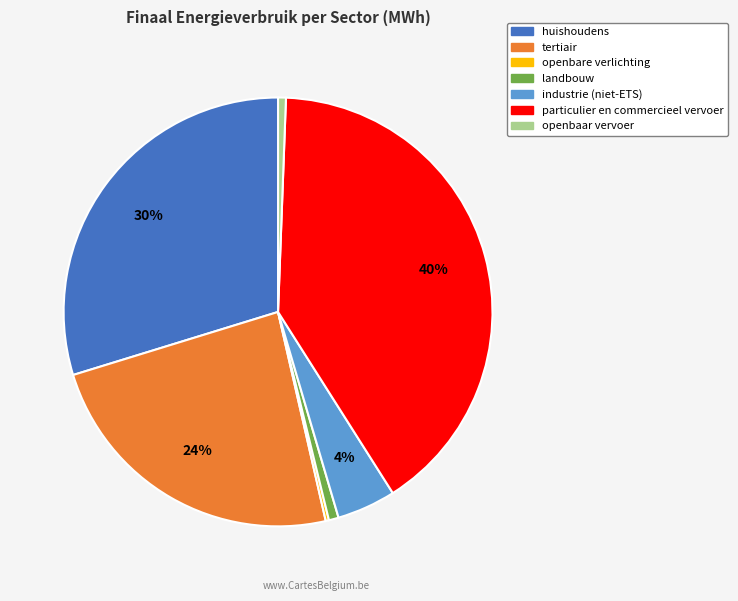

What percentage is the industrie (niet-ETS) slice, to the nearest percent?

4%